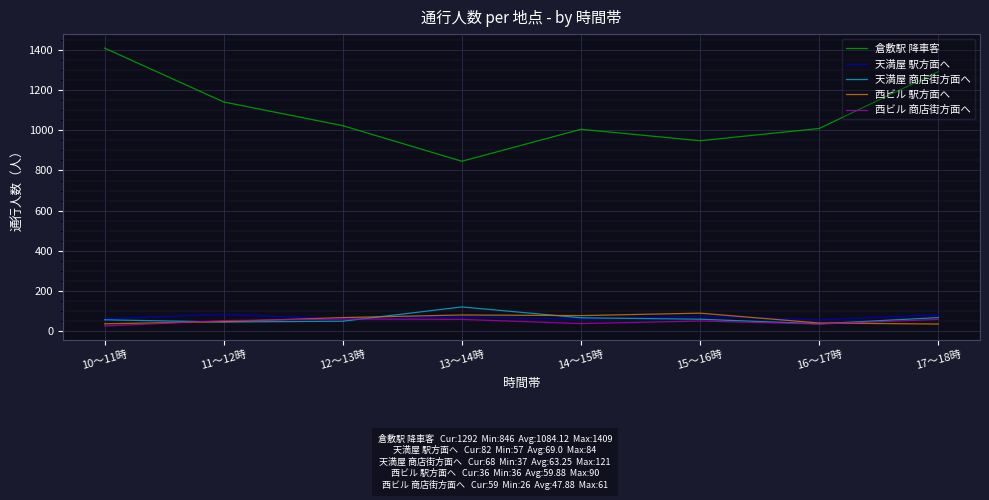

How many lines are shown in the chart?

5